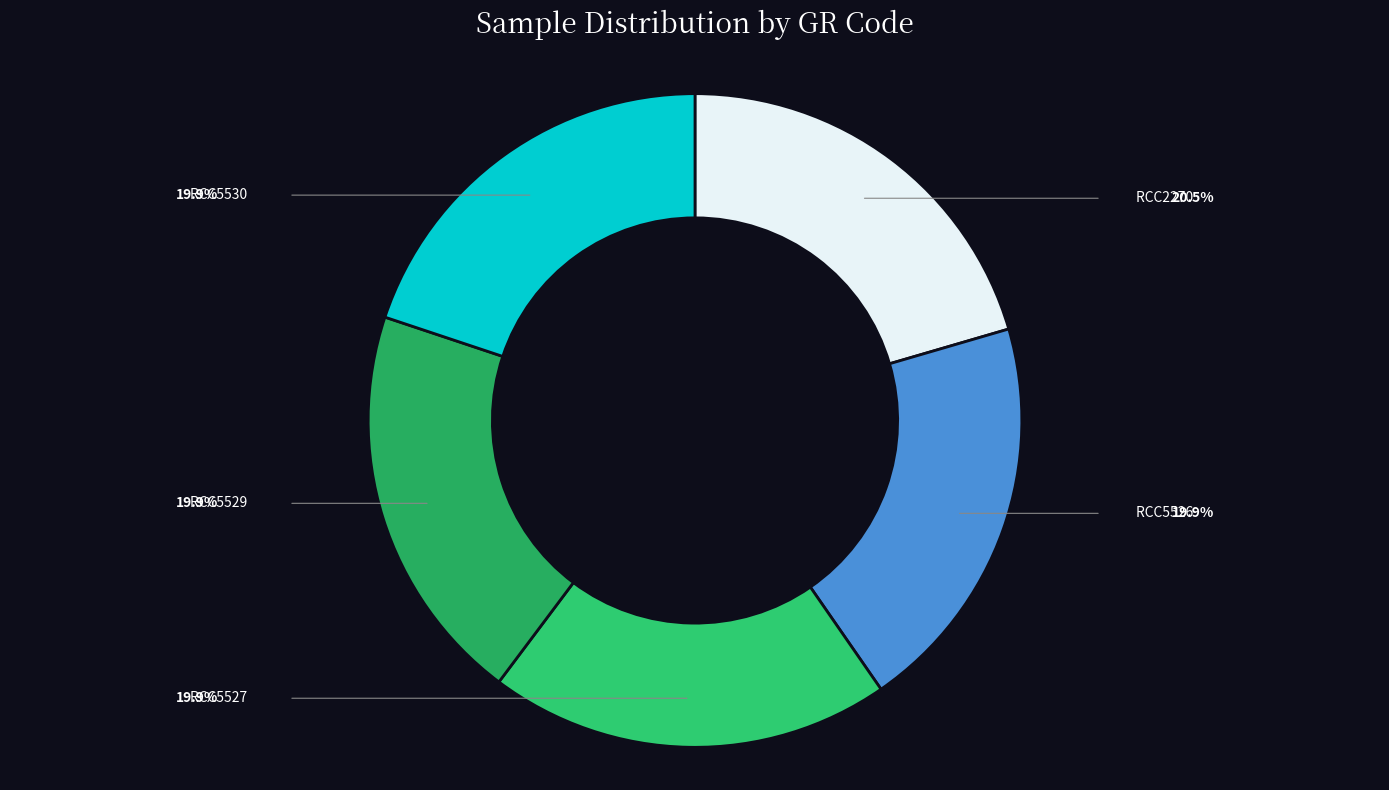

The RCC5529 slice represents 20% of the pie. True or false?

True